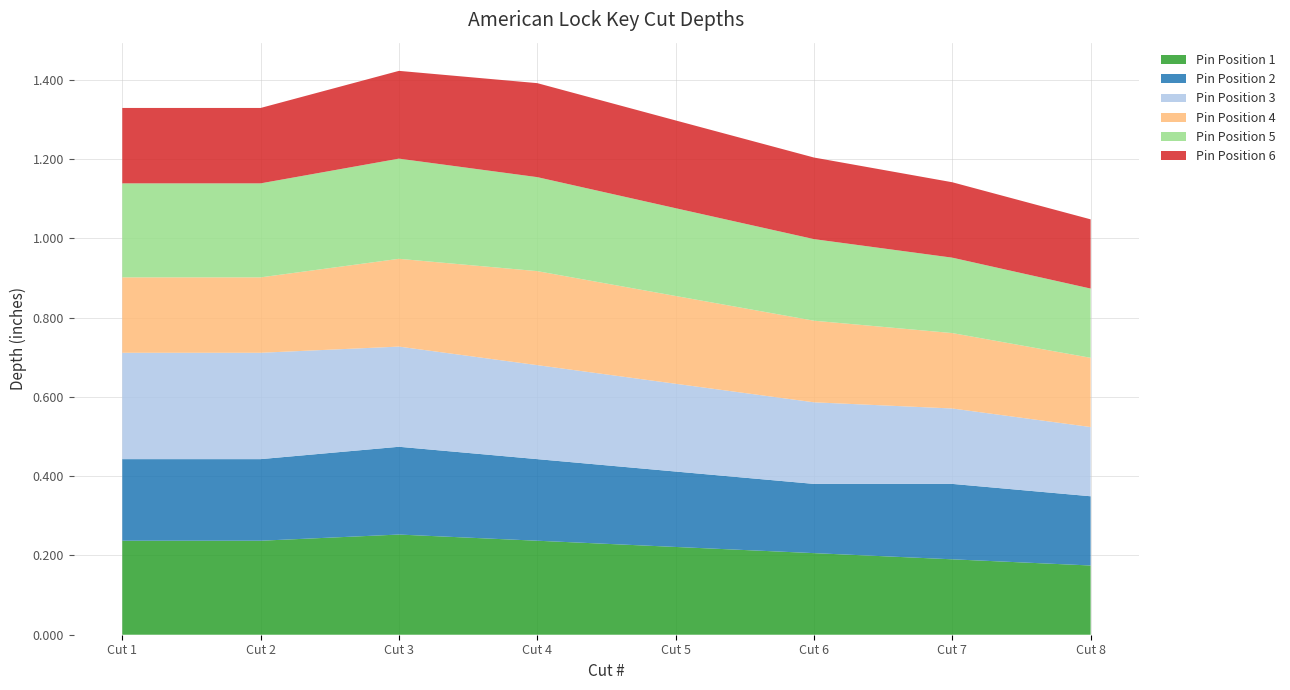

Reading right to left, list all the values displayed in this chart.

Pin Position 1: Cut 8=0.2	Cut 7=0.2	Cut 6=0.2	Cut 5=0.2	Cut 4=0.2	Cut 3=0.3	Cut 2=0.2	Cut 1=0.2
Pin Position 2: Cut 8=0.2	Cut 7=0.2	Cut 6=0.2	Cut 5=0.2	Cut 4=0.2	Cut 3=0.2	Cut 2=0.2	Cut 1=0.2
Pin Position 3: Cut 8=0.2	Cut 7=0.2	Cut 6=0.2	Cut 5=0.2	Cut 4=0.2	Cut 3=0.3	Cut 2=0.3	Cut 1=0.3
Pin Position 4: Cut 8=0.2	Cut 7=0.2	Cut 6=0.2	Cut 5=0.2	Cut 4=0.2	Cut 3=0.2	Cut 2=0.2	Cut 1=0.2
Pin Position 5: Cut 8=0.2	Cut 7=0.2	Cut 6=0.2	Cut 5=0.2	Cut 4=0.2	Cut 3=0.3	Cut 2=0.2	Cut 1=0.2
Pin Position 6: Cut 8=0.2	Cut 7=0.2	Cut 6=0.2	Cut 5=0.2	Cut 4=0.2	Cut 3=0.2	Cut 2=0.2	Cut 1=0.2